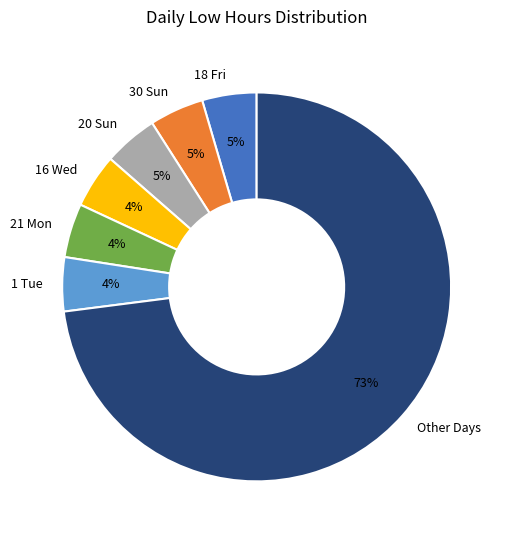

Which category has the biggest portion of the pie?

Other Days